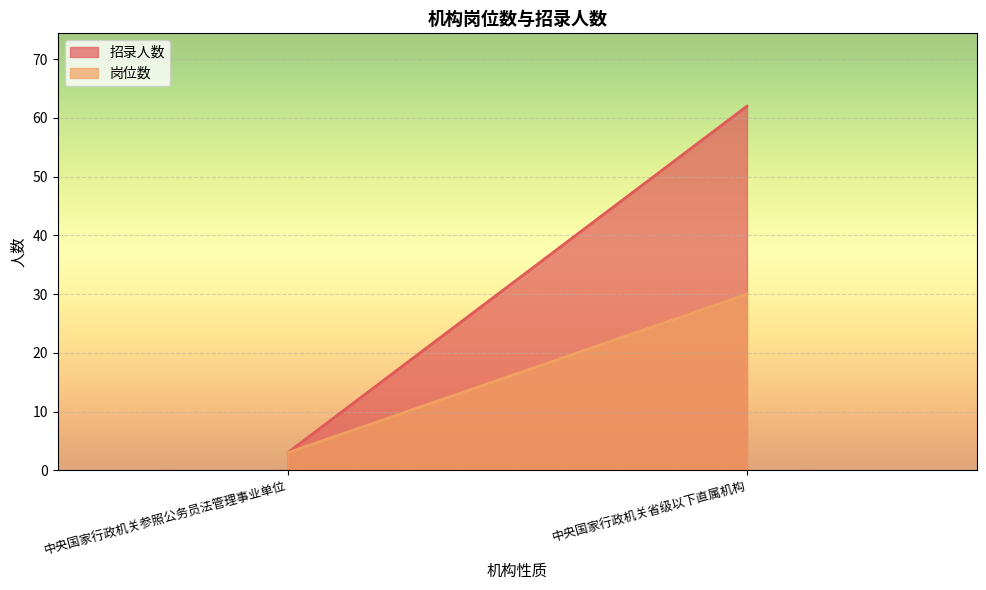

What position from the right is 中央国家行政机关参照公务员法管理事业单位?

2